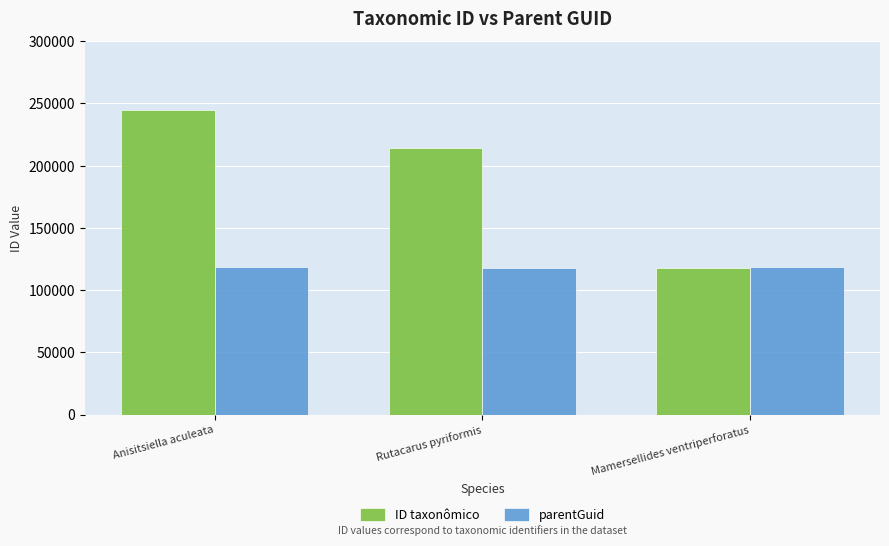

What is the approximate value of ID taxonômico at Rutacarus pyriformis, to the nearest 100?

213900